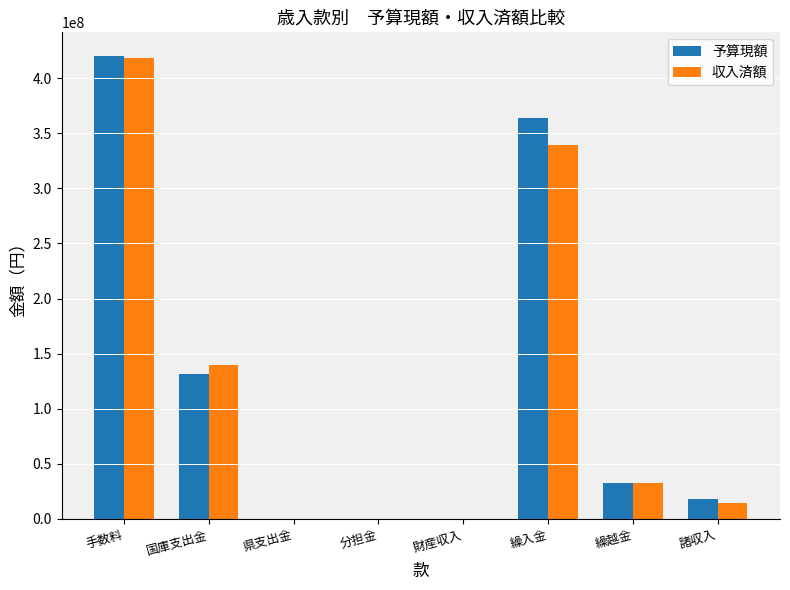

What is the sum of all 収入済額 values?

944392089